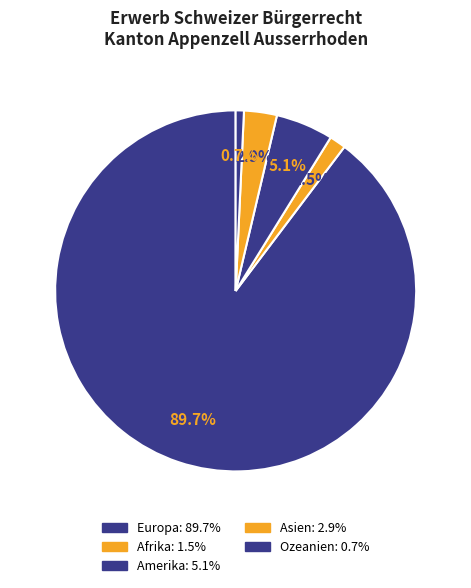

How many slices are in this pie chart?

5